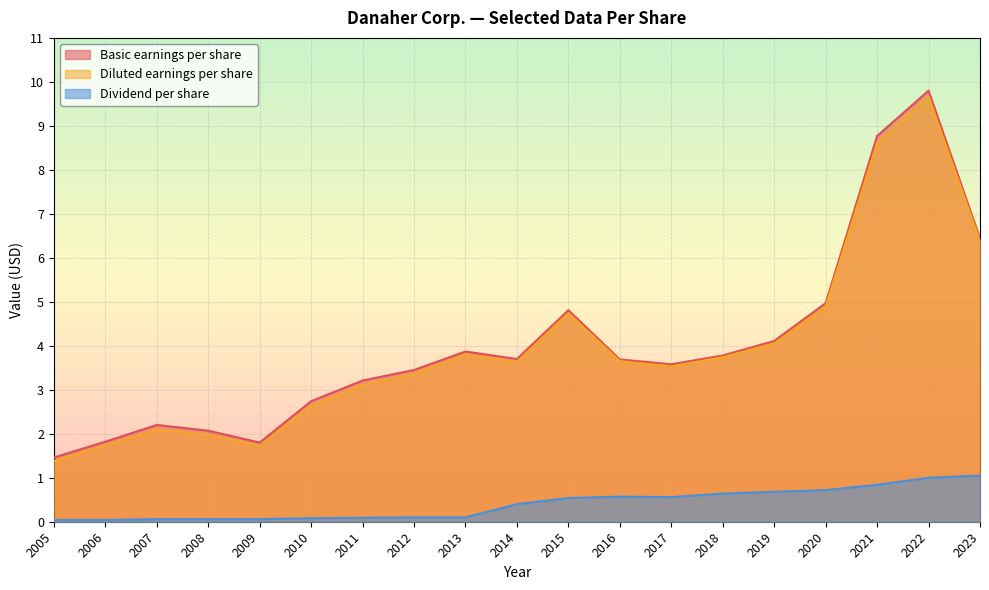

List the labels in order of Diluted earnings per share value, largest first.

2022, 2021, 2023, 2020, 2015, 2019, 2013, 2018, 2016, 2014, 2017, 2012, 2011, 2010, 2007, 2008, 2006, 2009, 2005